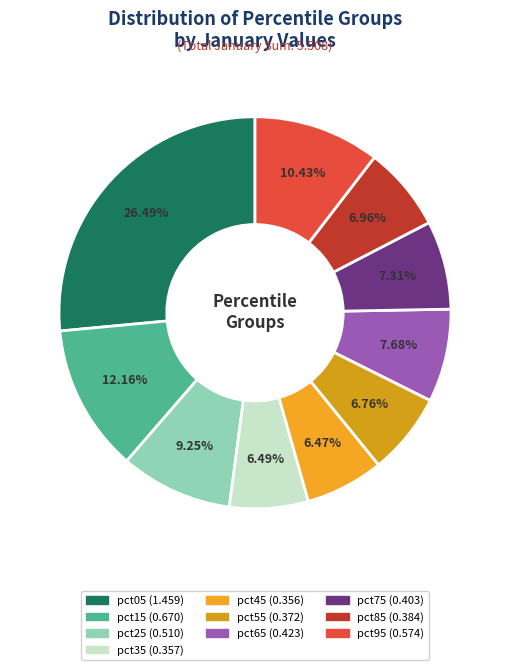

Count the number of slices in the pie.

10